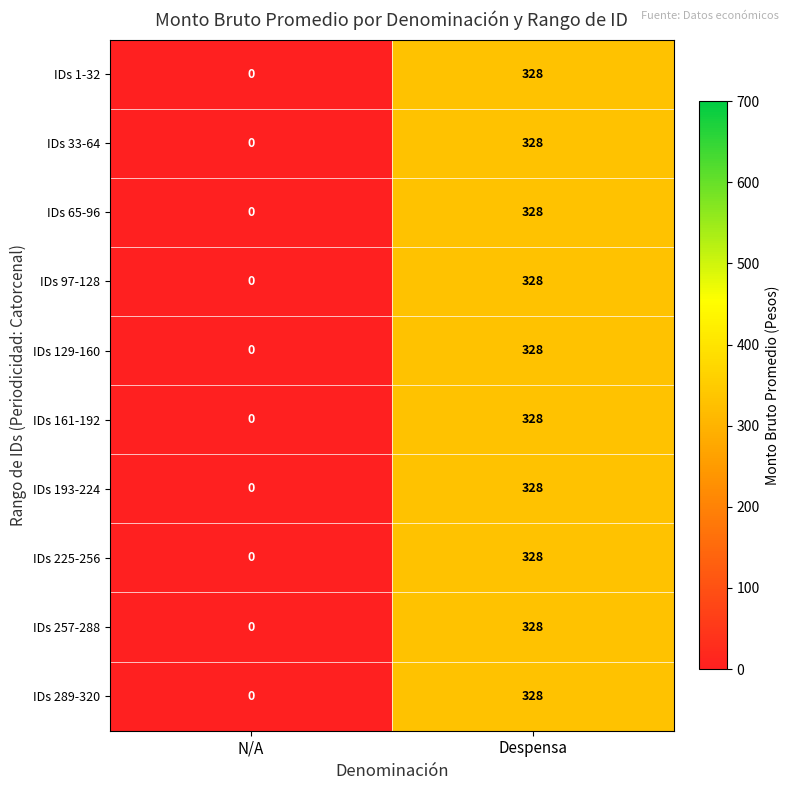

True or false: IDs 33-64 has a value of 0 at N/A.

True